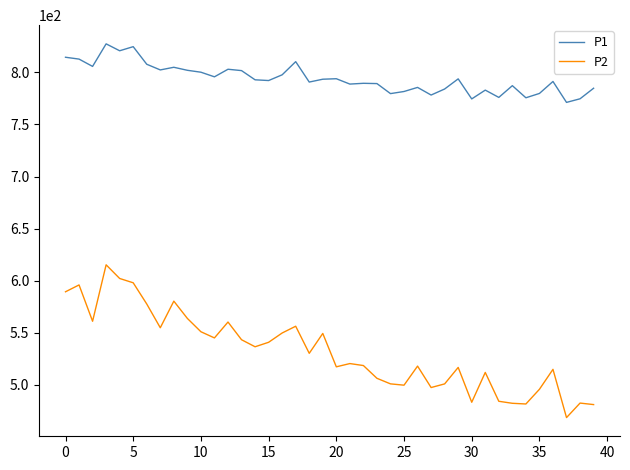

Which series has the widest spread of values?

P2